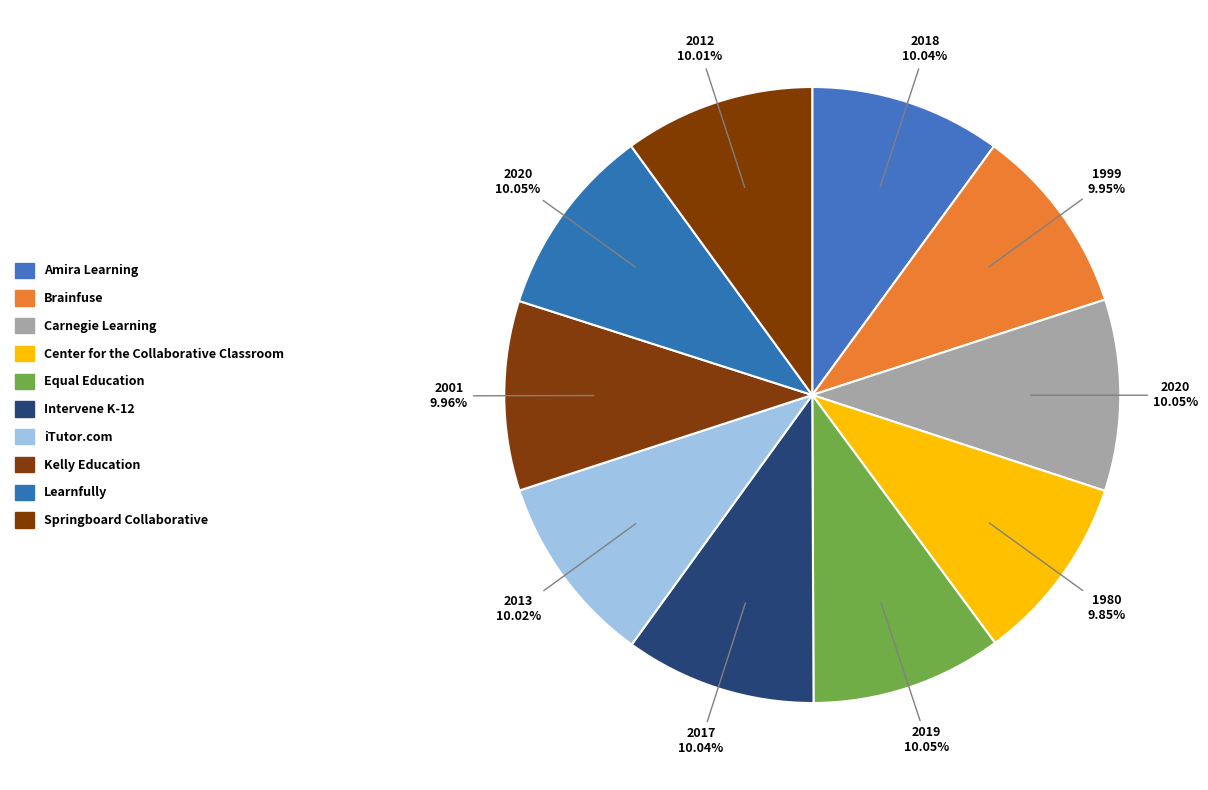

How many slices are in this pie chart?

10